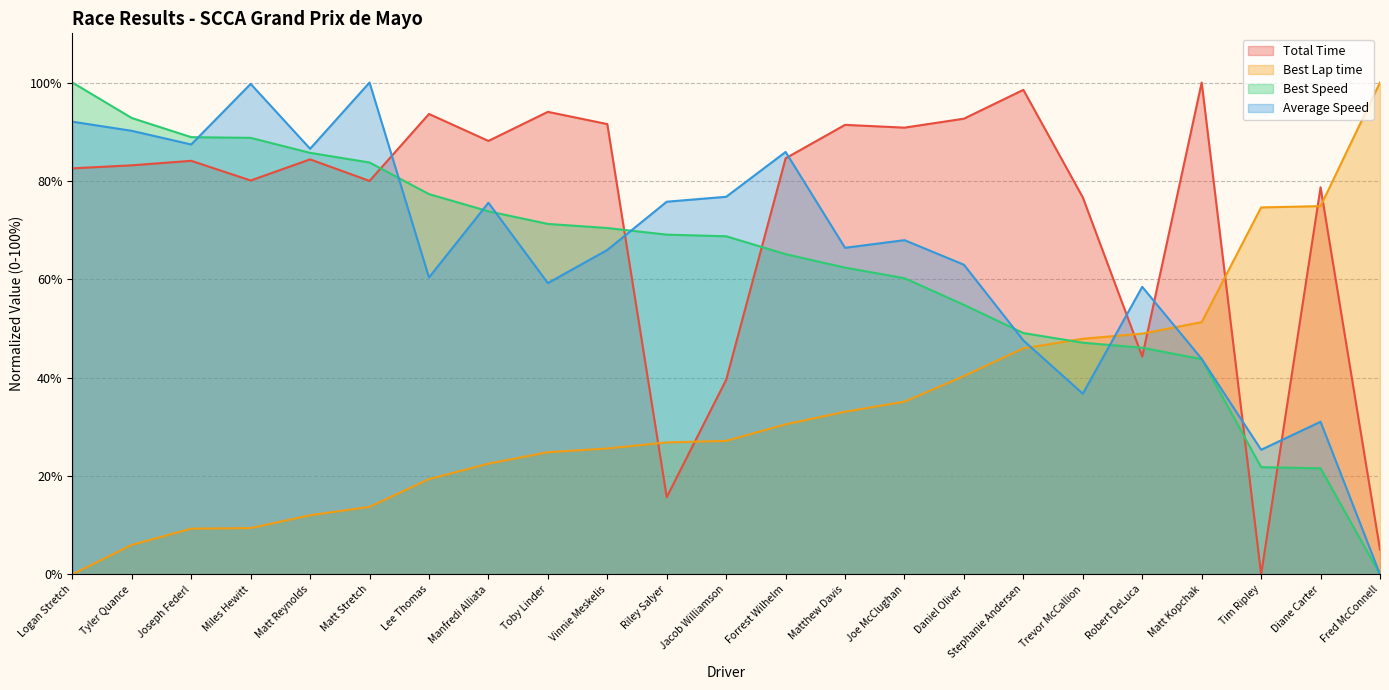

Which has a higher value, Vinnie Meskelis or Matthew Davis?

Vinnie Meskelis